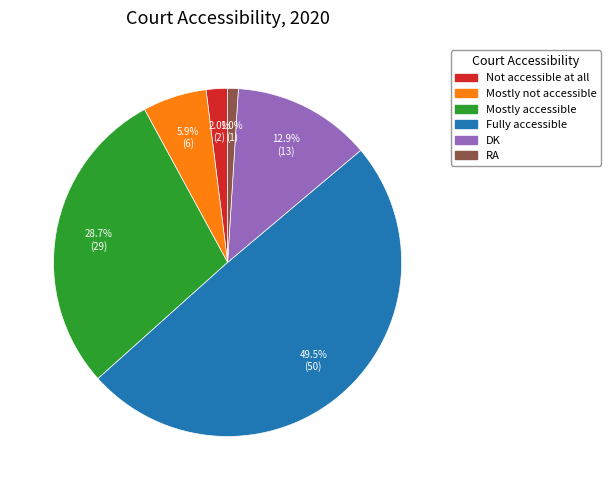

What is the largest slice in the pie chart?

Fully accessible